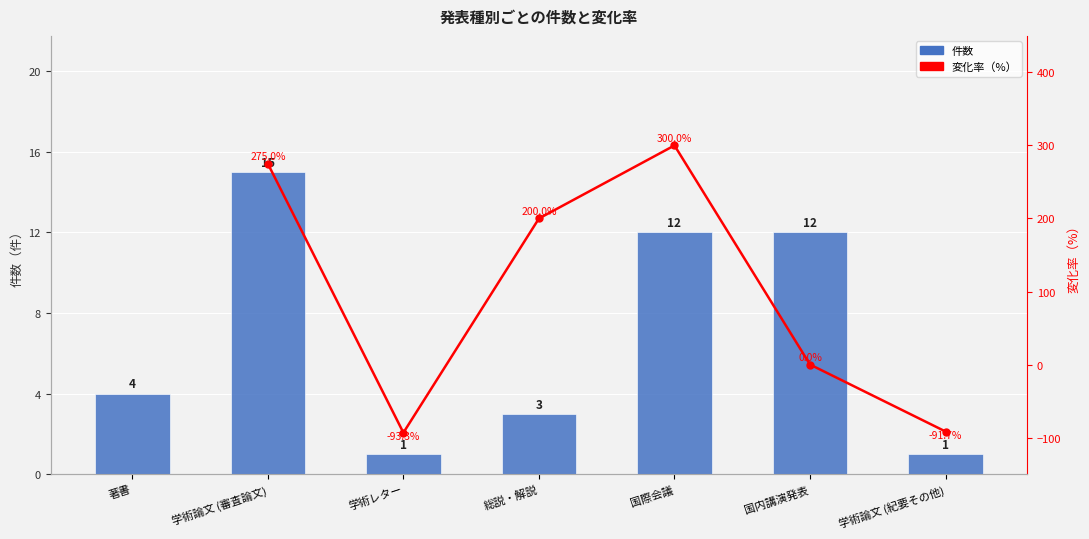

Is the value of 変化率（%） at 著書 greater than the value of 件数 at 国内講演発表?

No